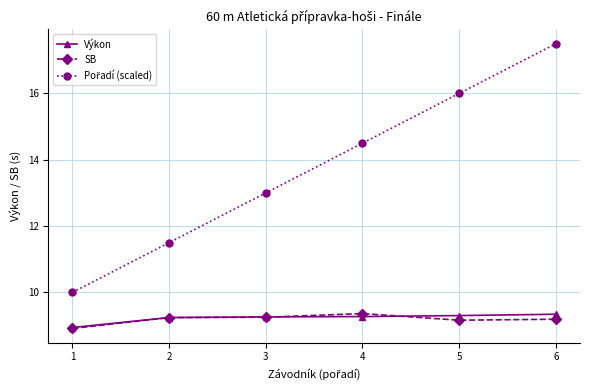

What is the spread (max minus min) of values at 1?

1.1